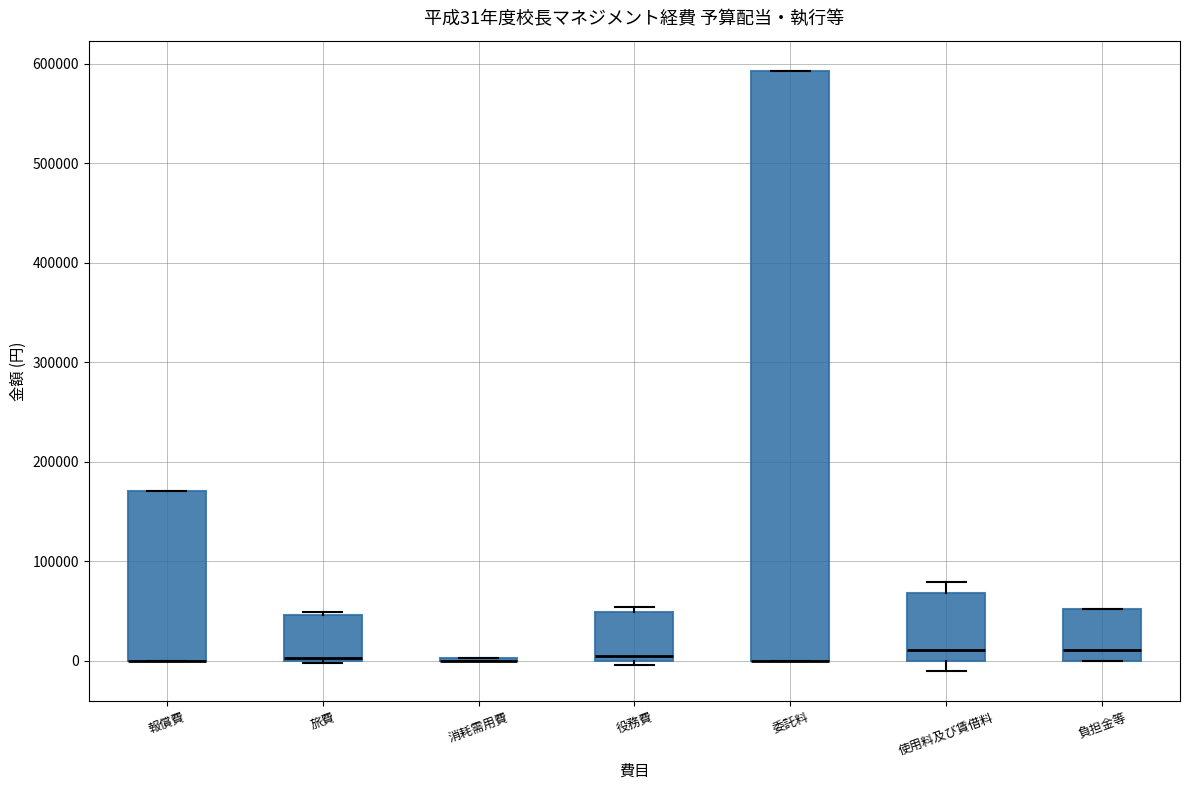

Comparing the boxes themselves (not the whiskers), which one is the tallest?

委託料